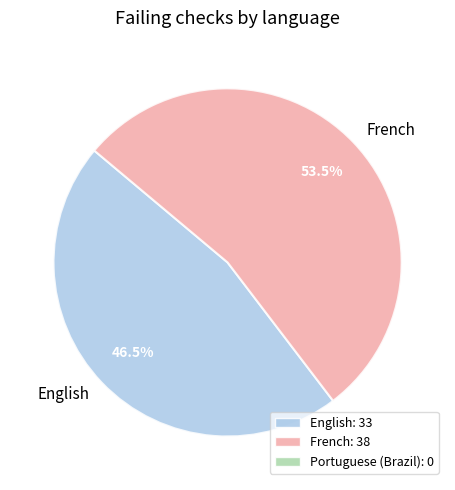

Combined, what portion of the pie is English and French?

100.0%